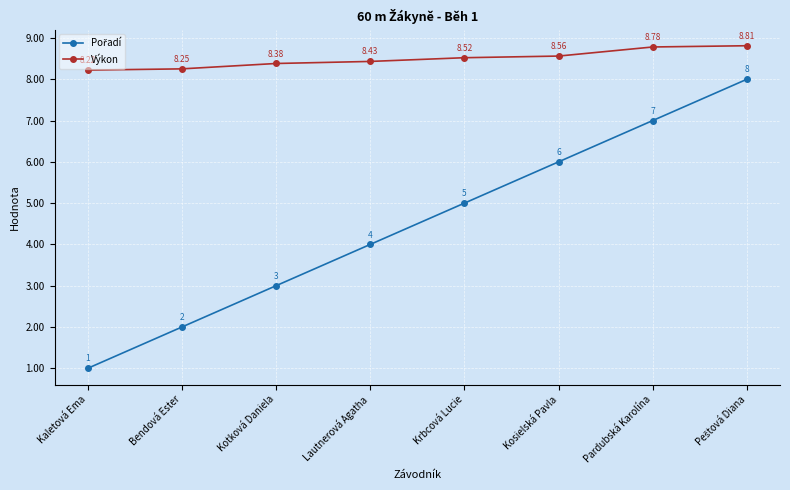

Which series has the largest total across all categories?

Výkon